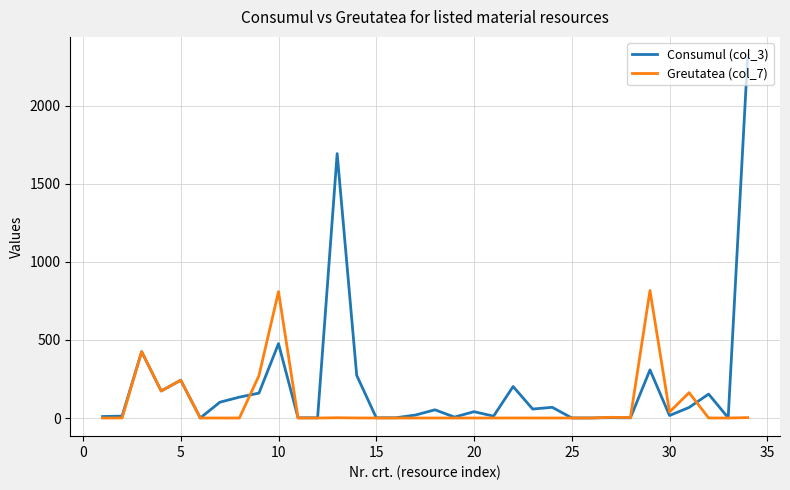

After their last crossing, which series has the higher values: Greutatea (col_7) or Consumul (col_3)?

Consumul (col_3)